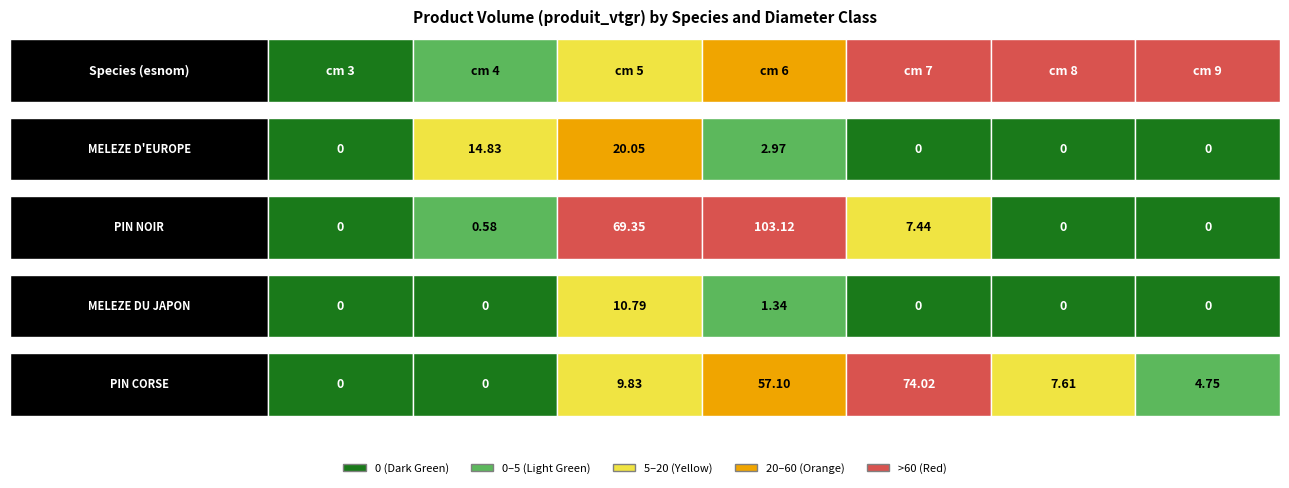

The PIN NOIR series shows 110.0 at 5. True or false?

False